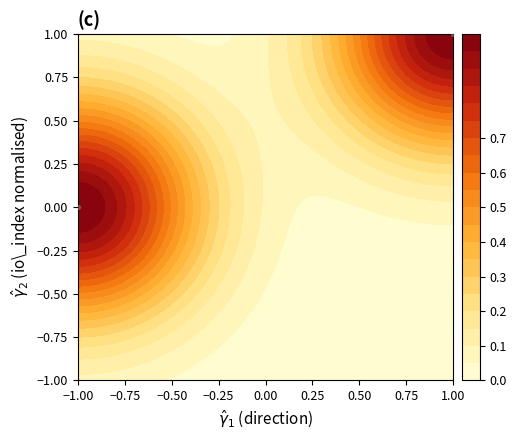

Which has a higher value, −1.00 or 1.00?

1.00